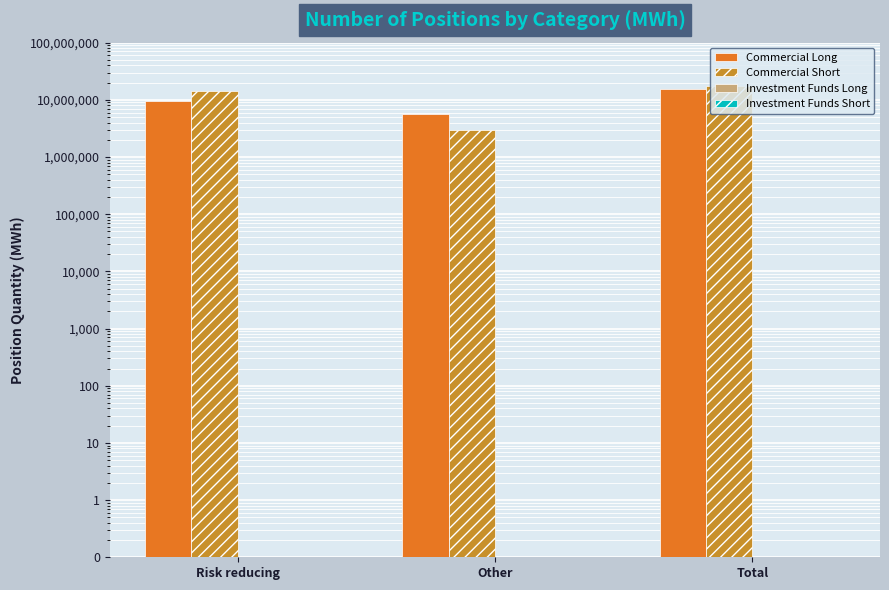

Reading left to right, what are all the values shown in this chart?

Commercial Long: 9412060.0	5748340.0	15160400.0
Commercial Short: 14550740.0	2956260.0	17507000.0
Investment Funds Long: 0.1	0.1	0.1
Investment Funds Short: 0.1	0.1	0.1